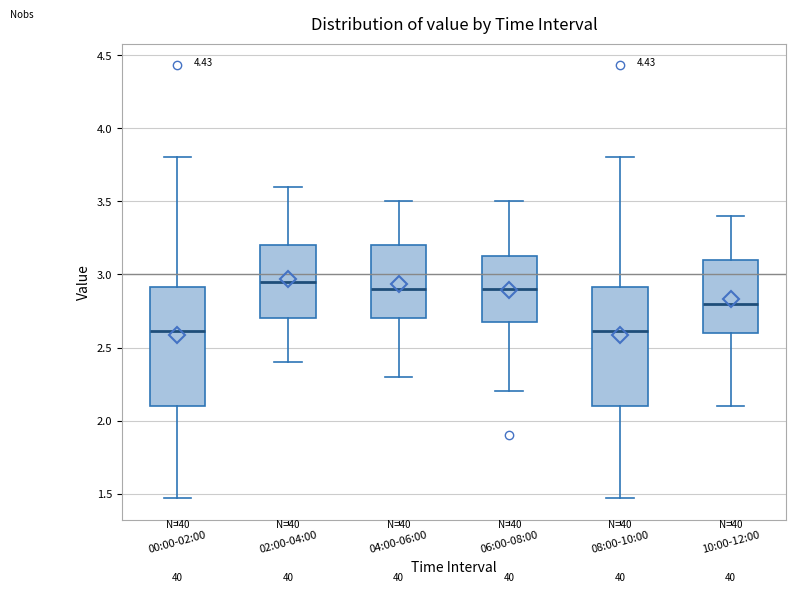

Which box's median line is the highest?

02:00-04:00